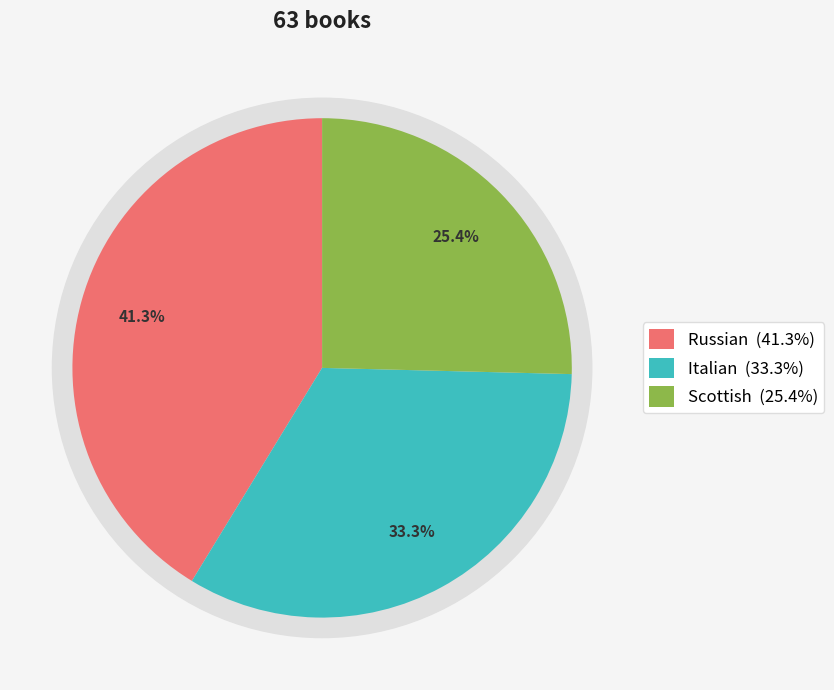

To the nearest percent, what is the average slice percentage?

33%